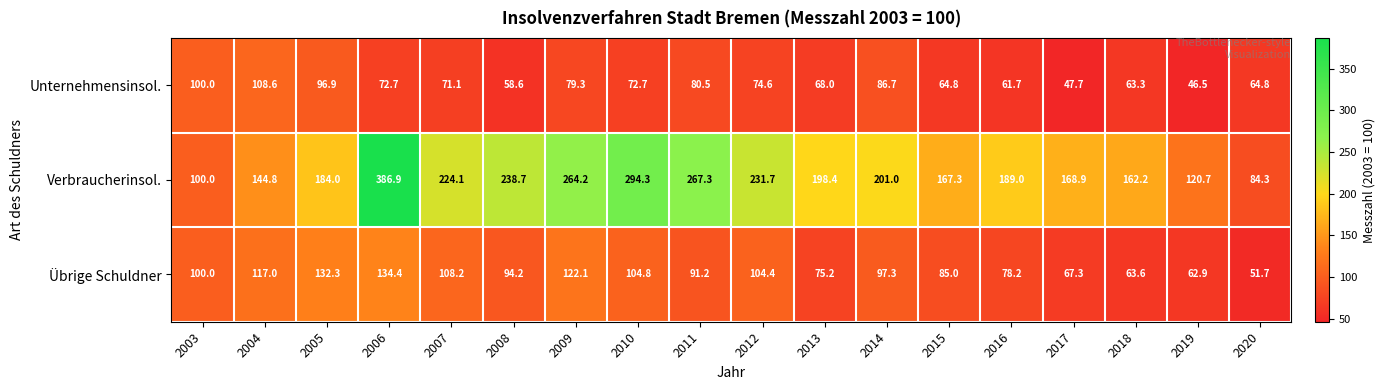

What is the average value of the Verbraucherinsol. series?

201.5